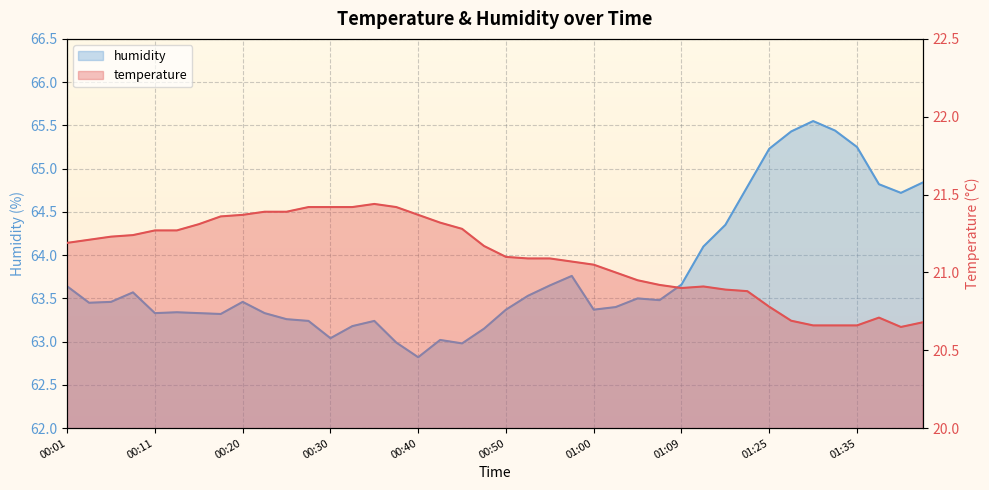

List the series in order of their peak value, lowest first.

temperature, humidity